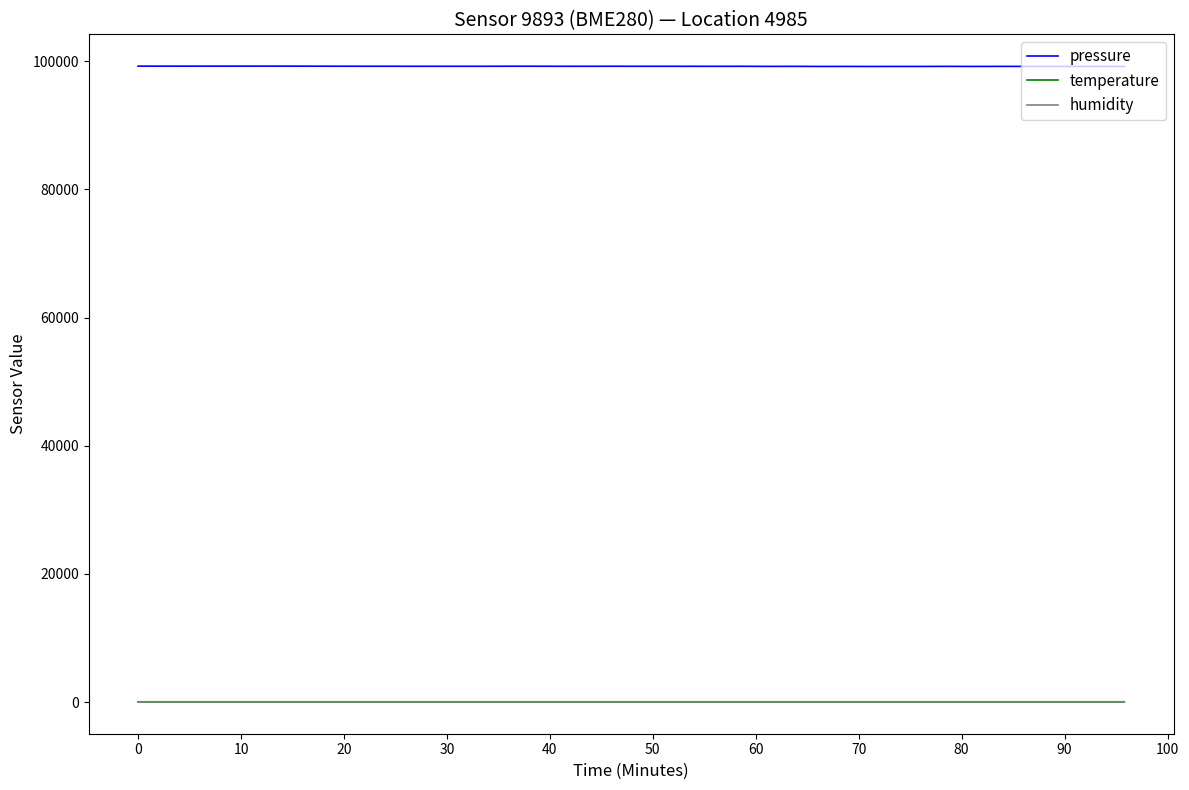

What is the difference between the maximum and minimum values in the humidity series?

0.1